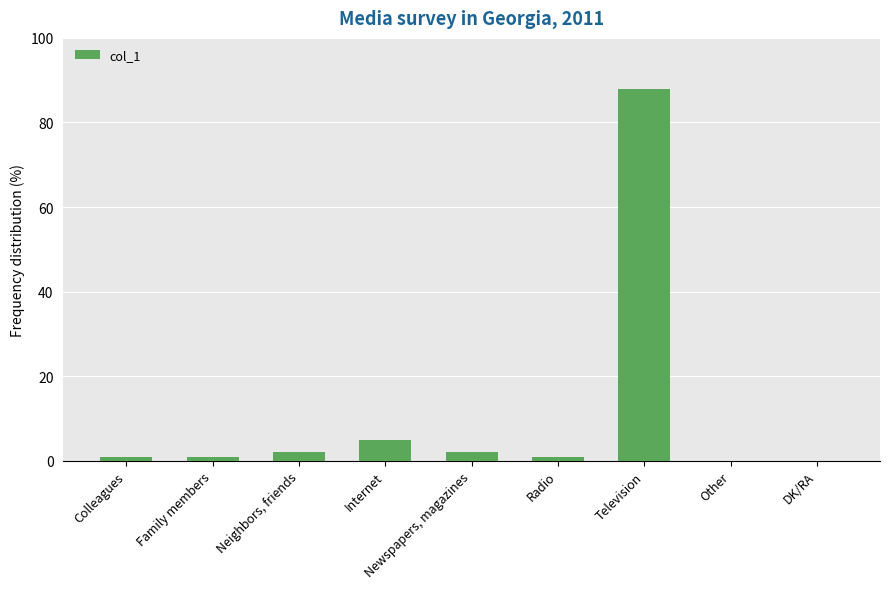

How many distinct data groups are displayed?

1